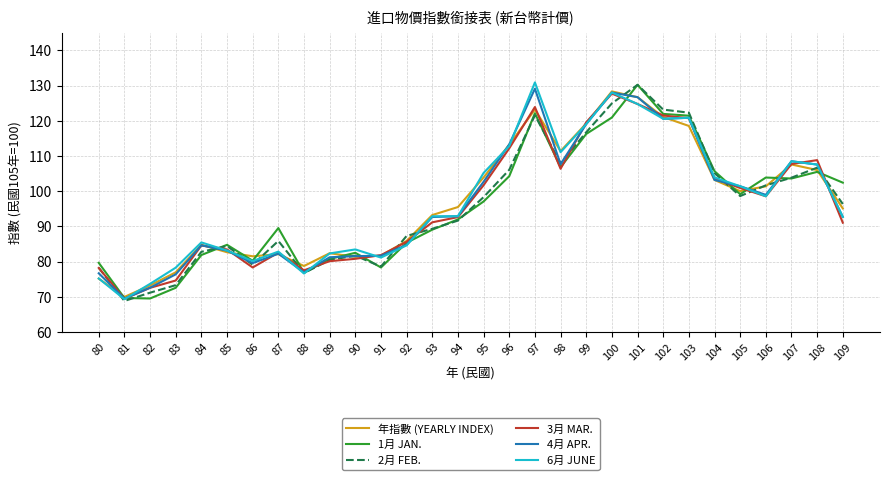

Is it true that 3月 MAR. equals 67.8 at 96?

False